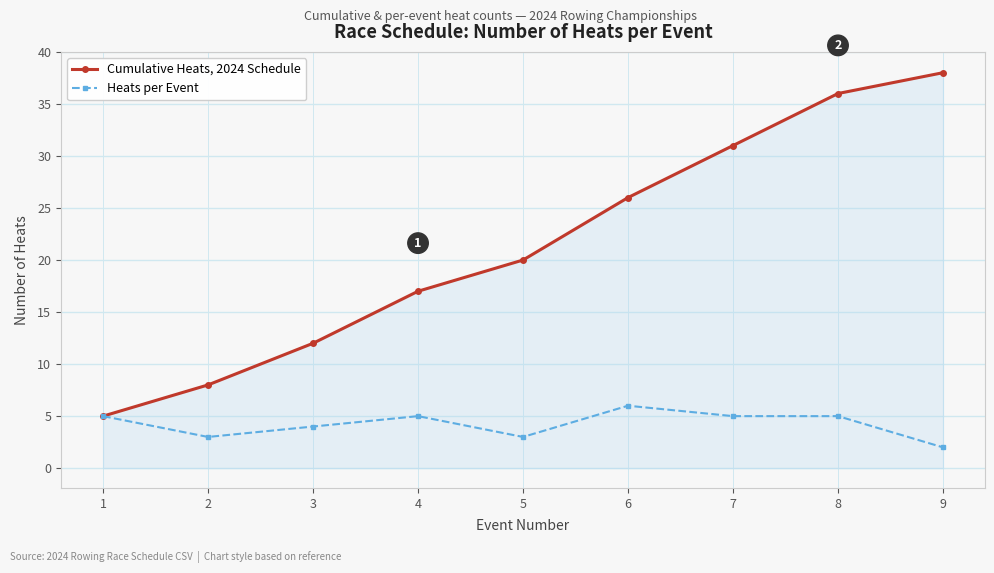

Which category has the lowest value in the Cumulative Heats, 2024 Schedule series?

1